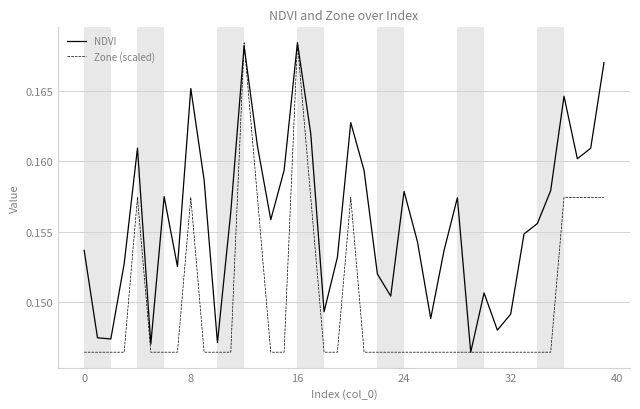

What is the sum of all NDVI values?

6.2